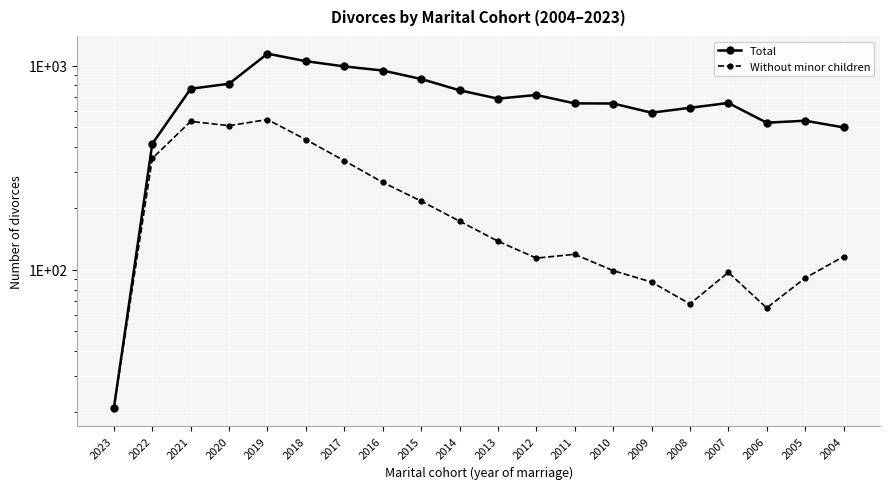

At how many categories does at least one series exceed 761?

7